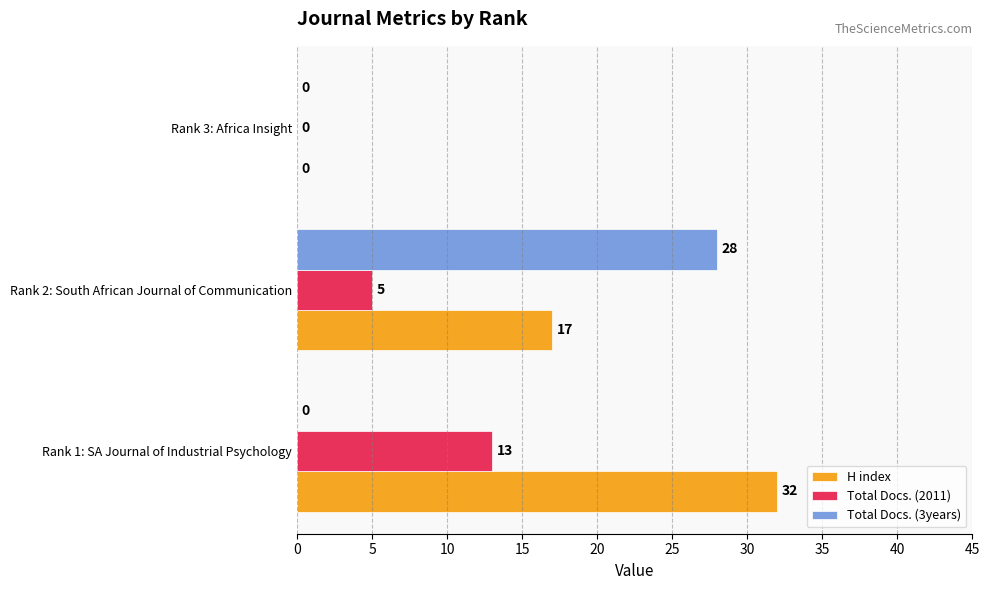

Between Rank 1: SA Journal of Industrial Psychology and Rank 2: South African Journal of Communication, which series saw the biggest shift?

Total Docs. (3years)